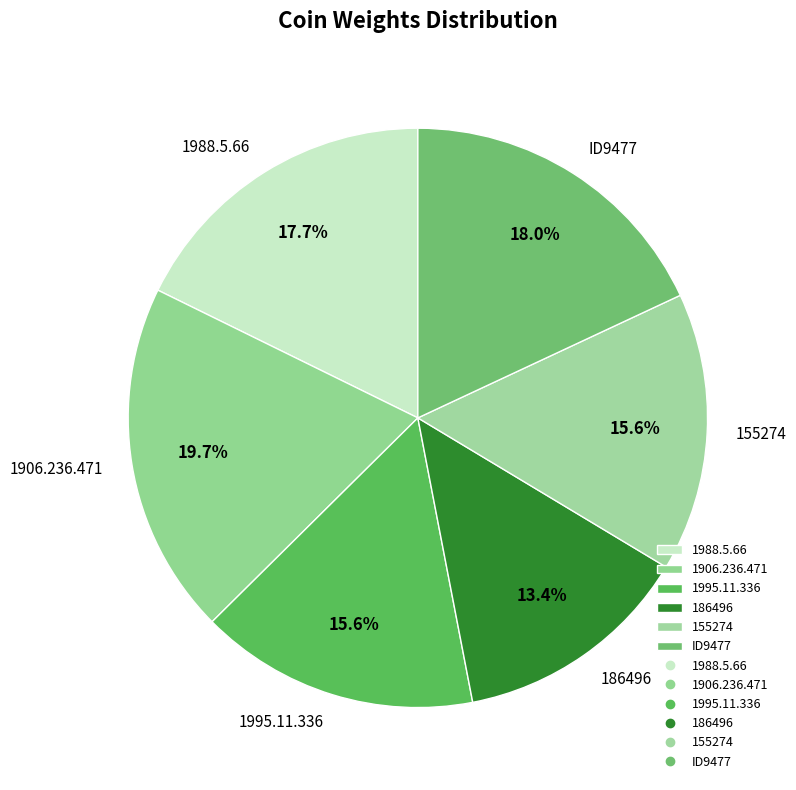

To the nearest percent, what is the average slice percentage?

17%